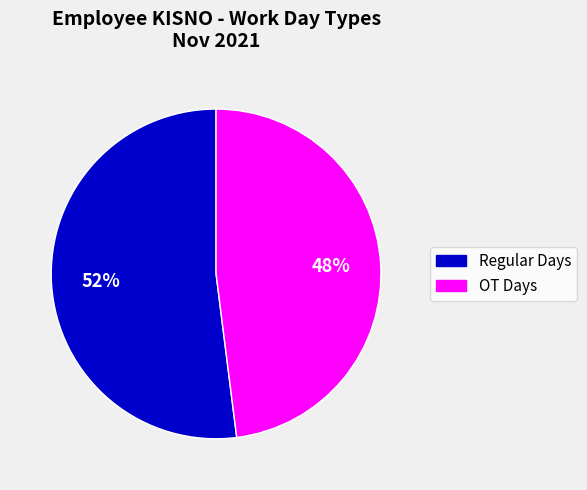

How many segments does this pie chart have?

2